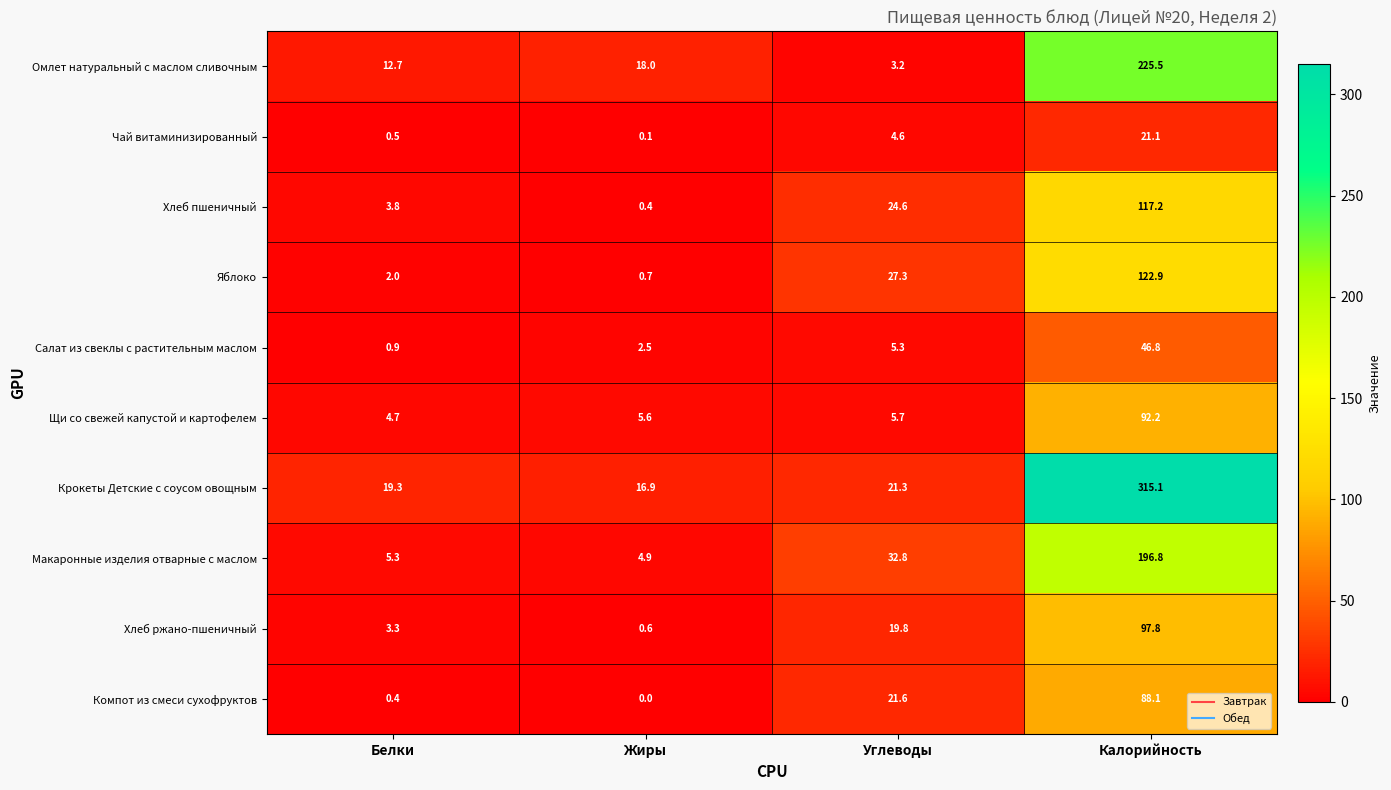

List the labels in order of Хлеб пшеничный value, largest first.

Калорийность, Углеводы, Белки, Жиры